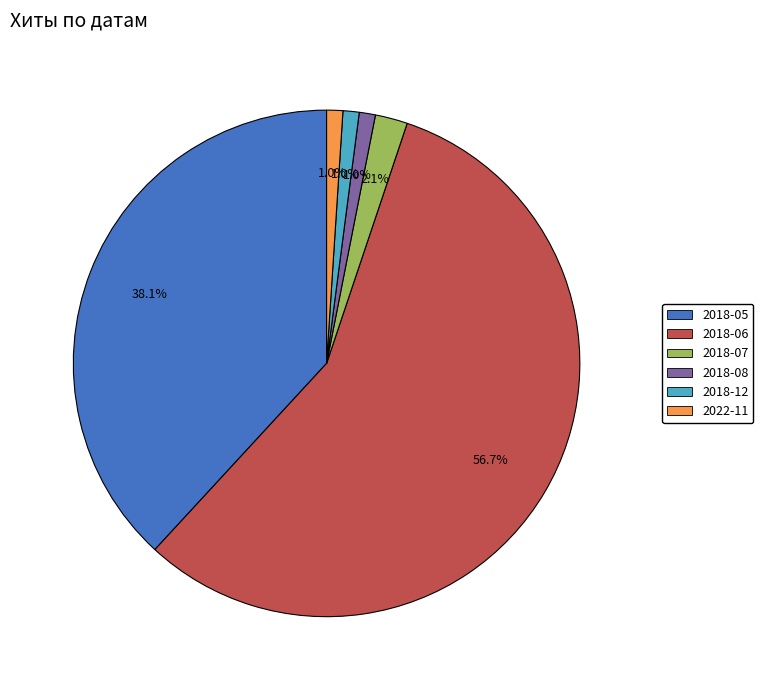

How many segments does this pie chart have?

6